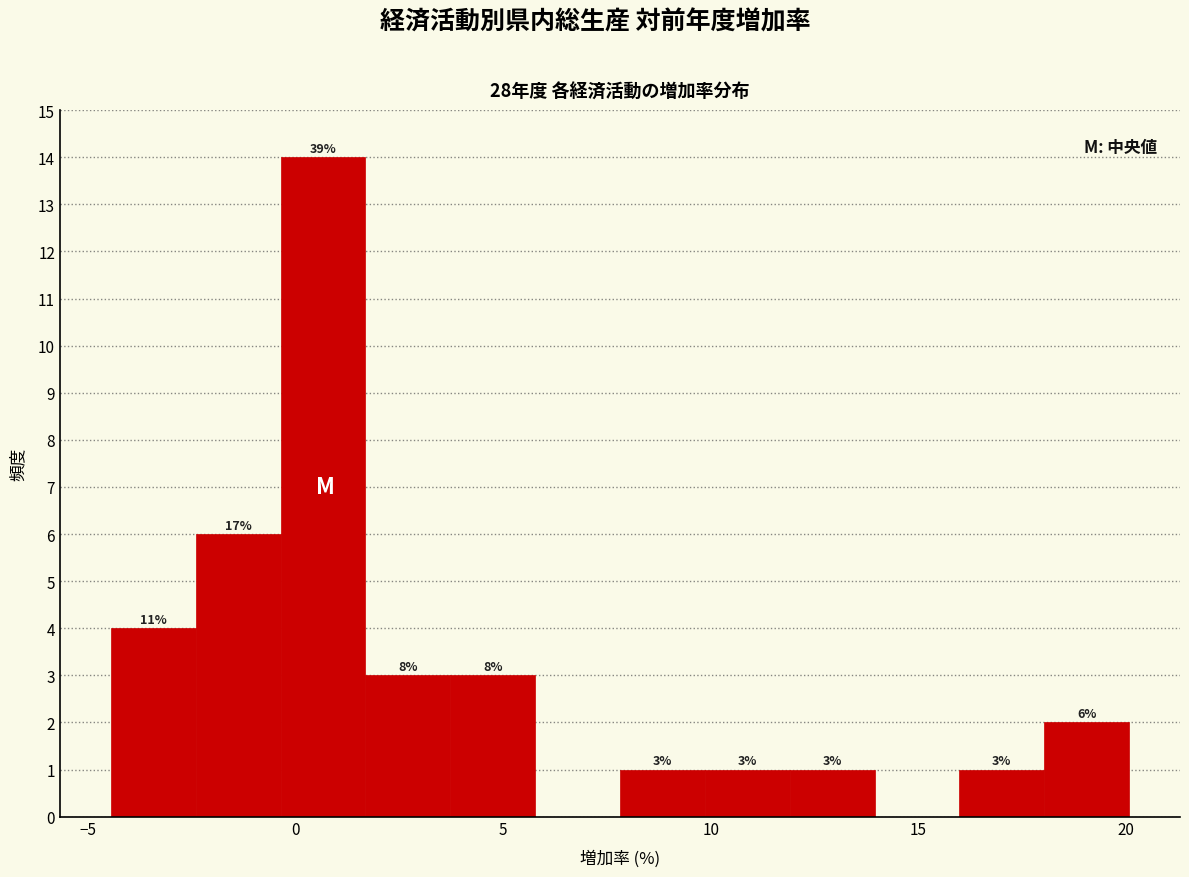

Which range on the x-axis has the tallest bar?

-0.5 to 1.5